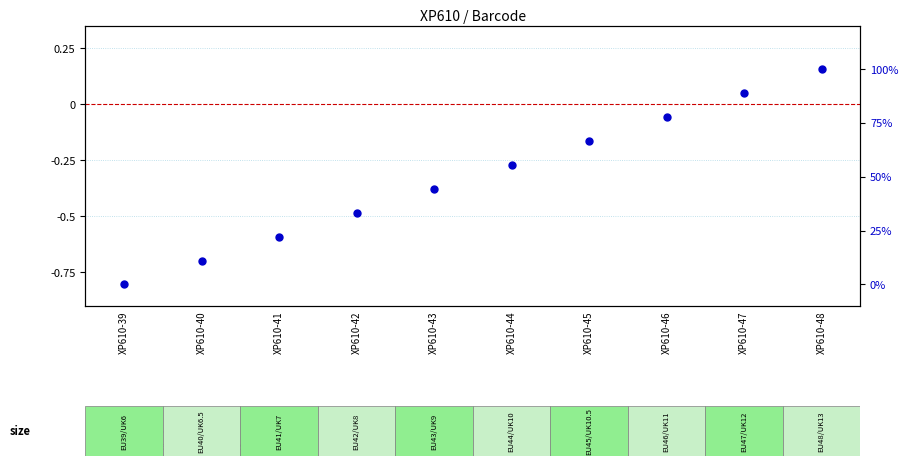

Which series reaches the minimum Y coordinate?

log2 ratio